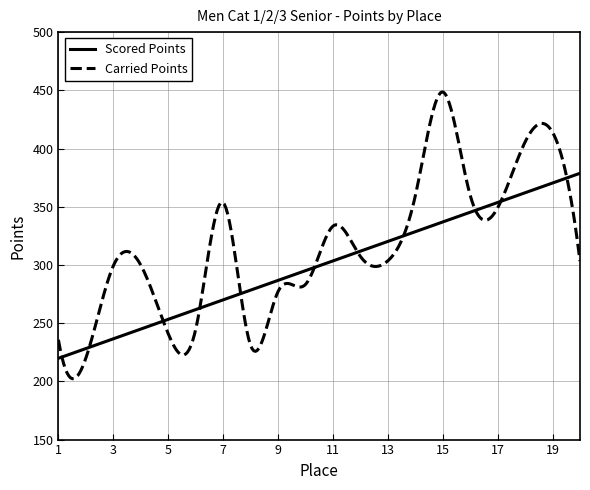

What is the minimum value for Carried Points?

202.3